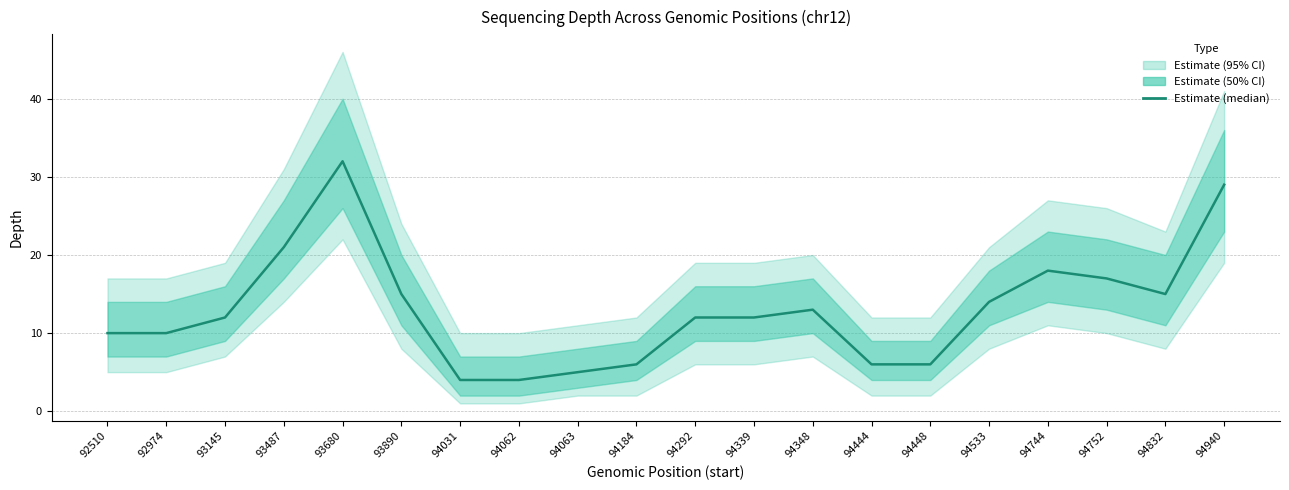

At which category does the data reach its first local valley?

94832